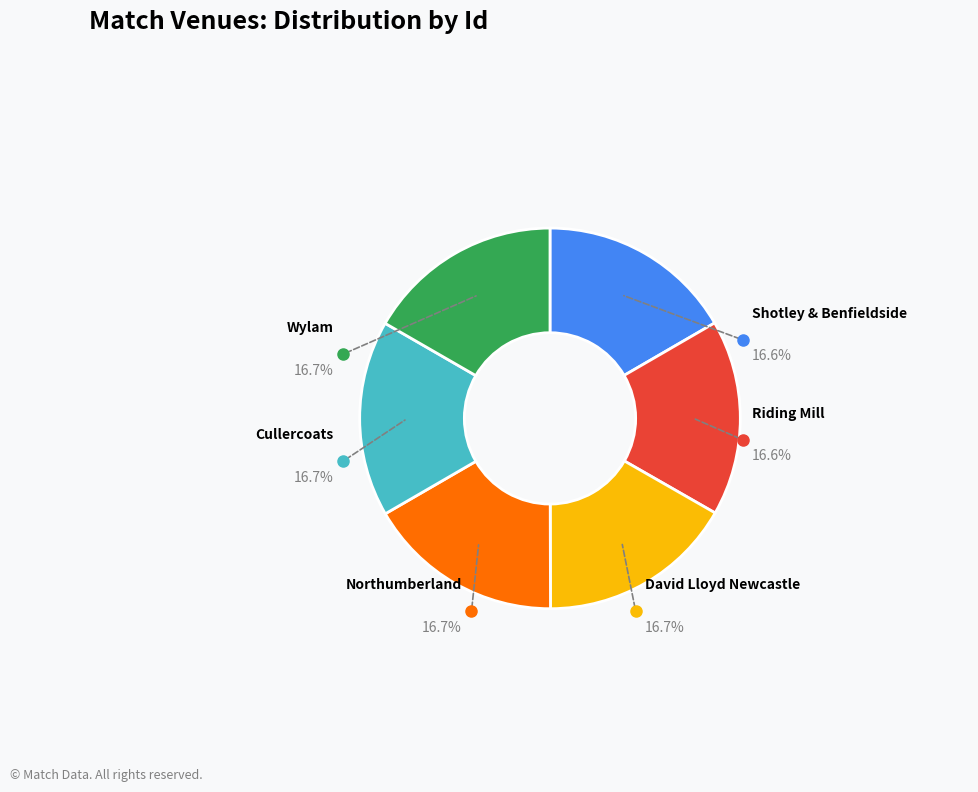

Is there a majority slice in this chart?

No